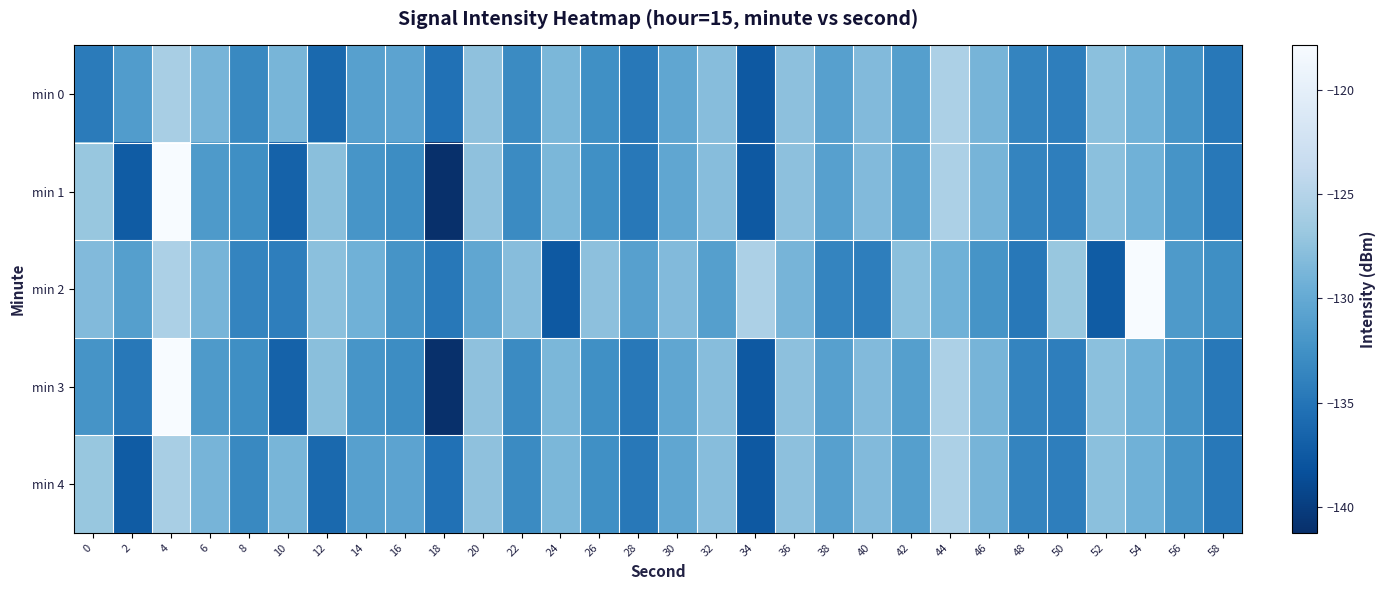

At 18, list the series in order from smallest to largest.

min 1, min 3, min 0, min 4, min 2